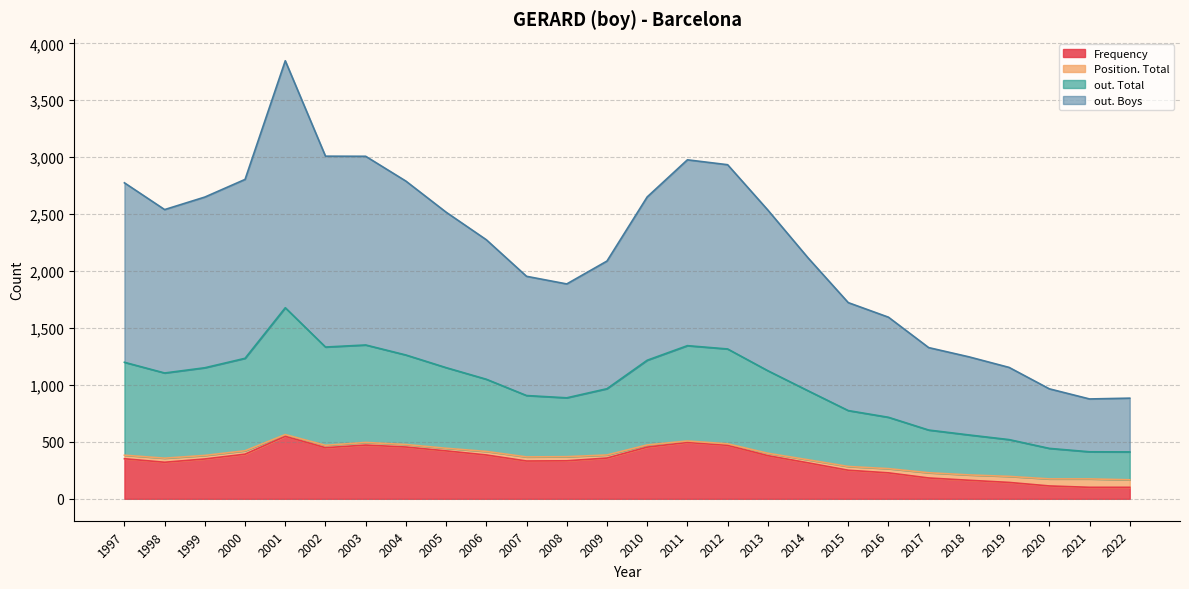

At which category is the sum across all series the highest?

2001